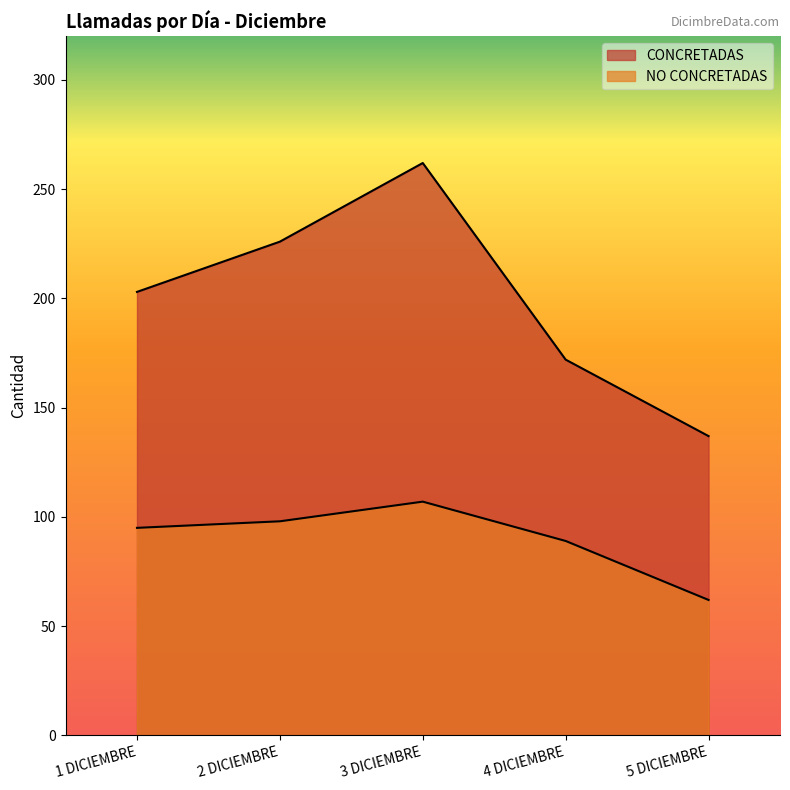

What is the sum of all NO CONCRETADAS values?

451